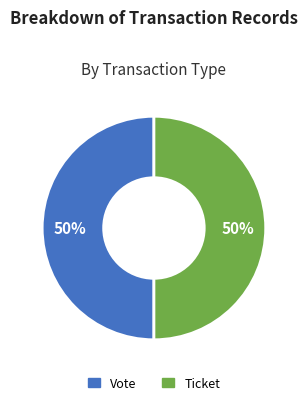

How many slices are in this pie chart?

2